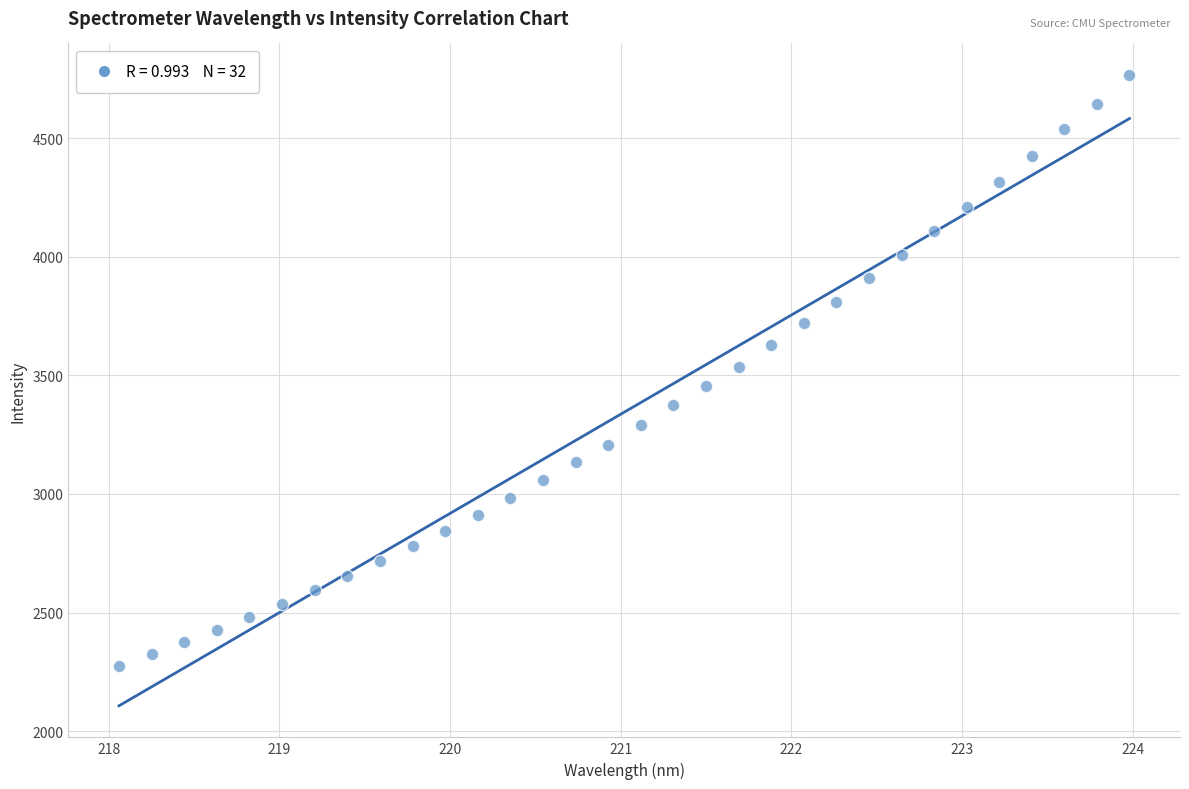

What is the range of X values (max minus min)?

5.9